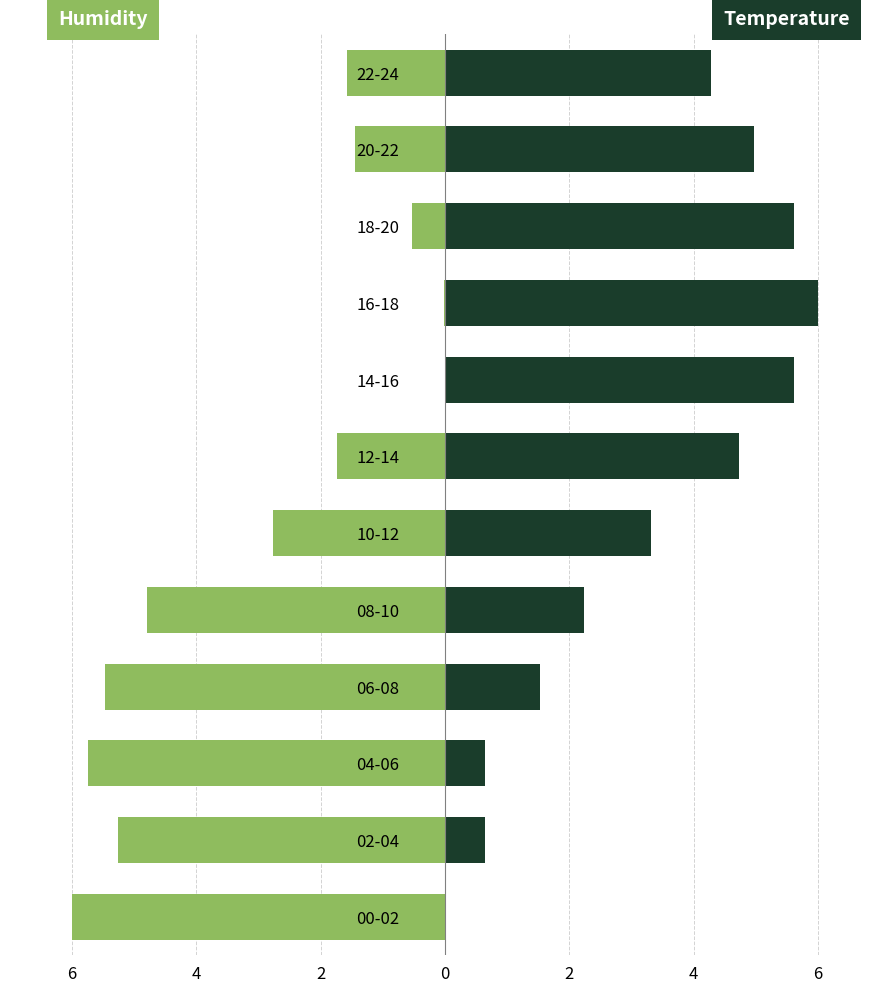

What is the sum of all BME280_humidity values?

-35.3